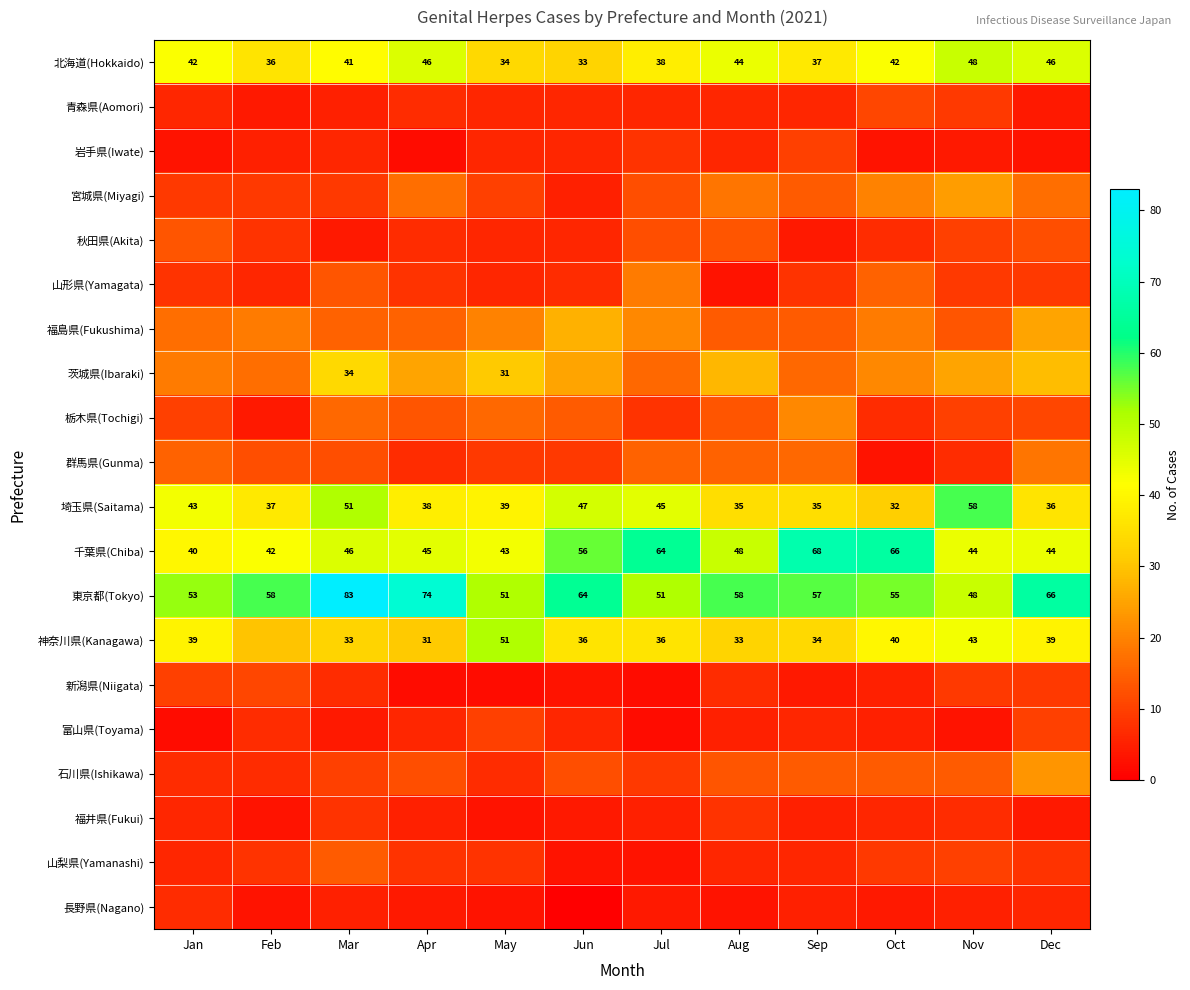

What is the greatest value displayed?

83